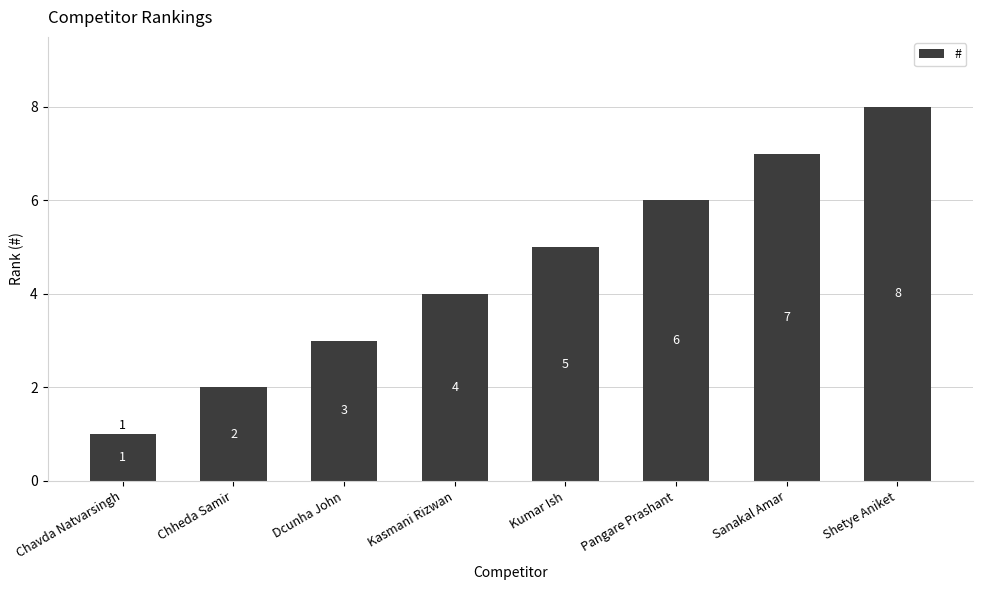

What is the label of the 7th bar from the right?

Chheda Samir